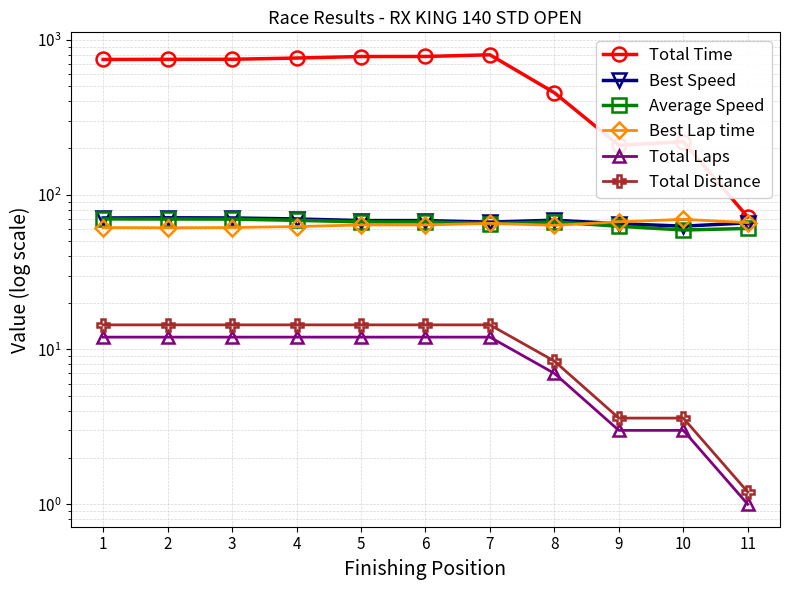

What is the sum of the Average Speed values at 9 and 2?

131.8